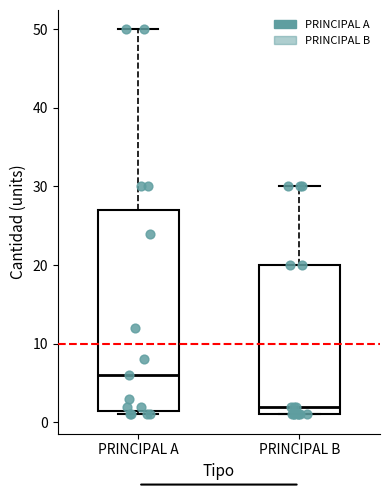

Which box has the lowest median line?

PRINCIPAL B